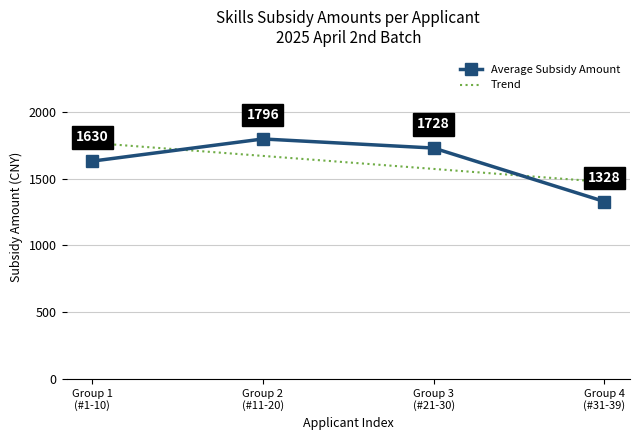

Which series ends up on top after the final intersection of Trend and Average Subsidy Amount?

Trend